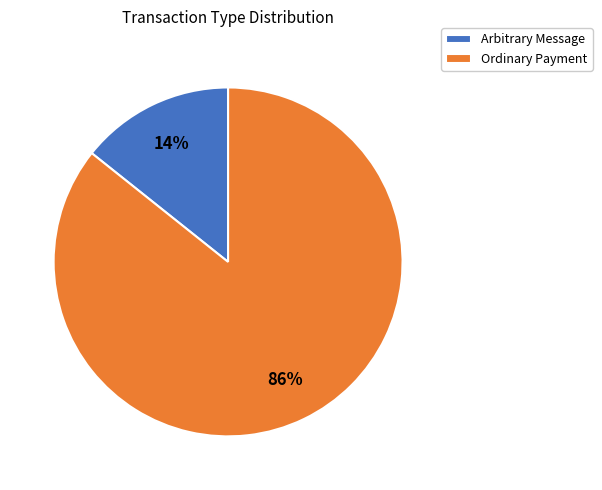

To the nearest percent, what is the average slice percentage?

50%